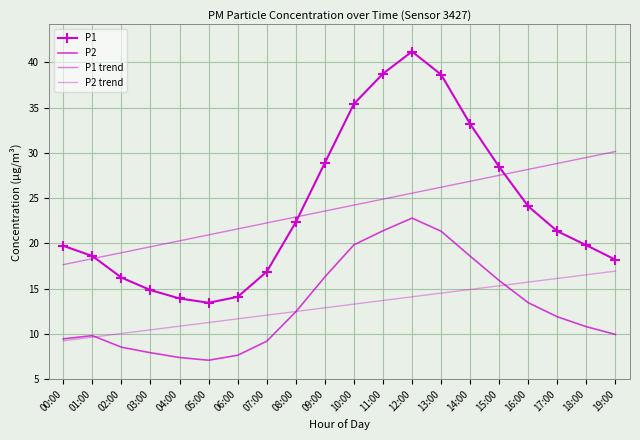

At which label does P1 first exceed 21?

08:00